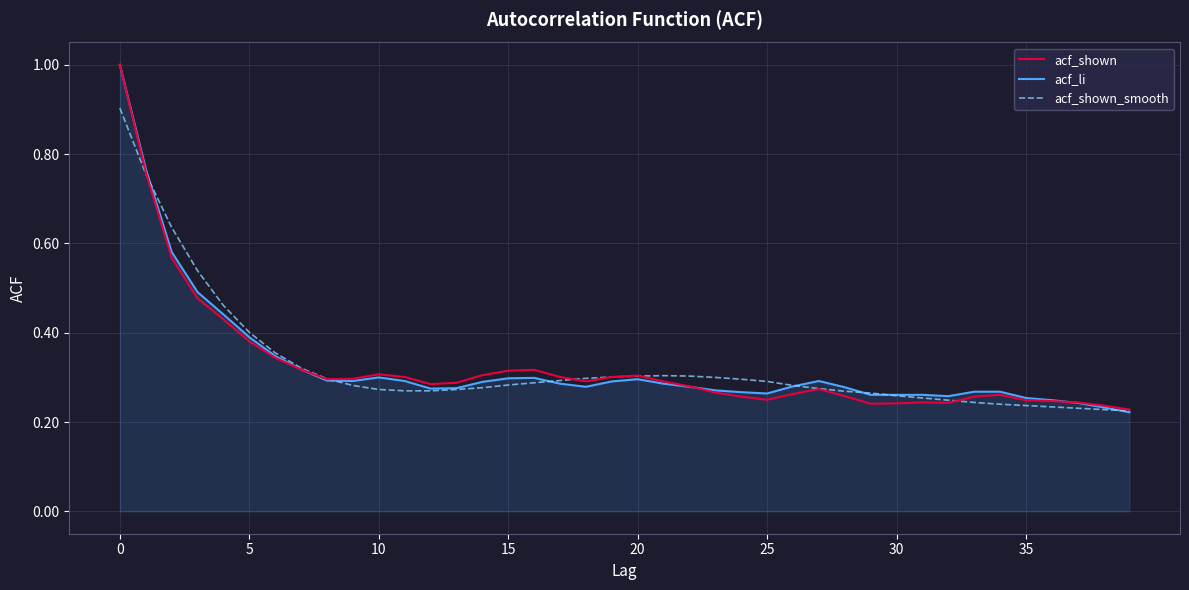

What is the greatest value displayed?

1.0